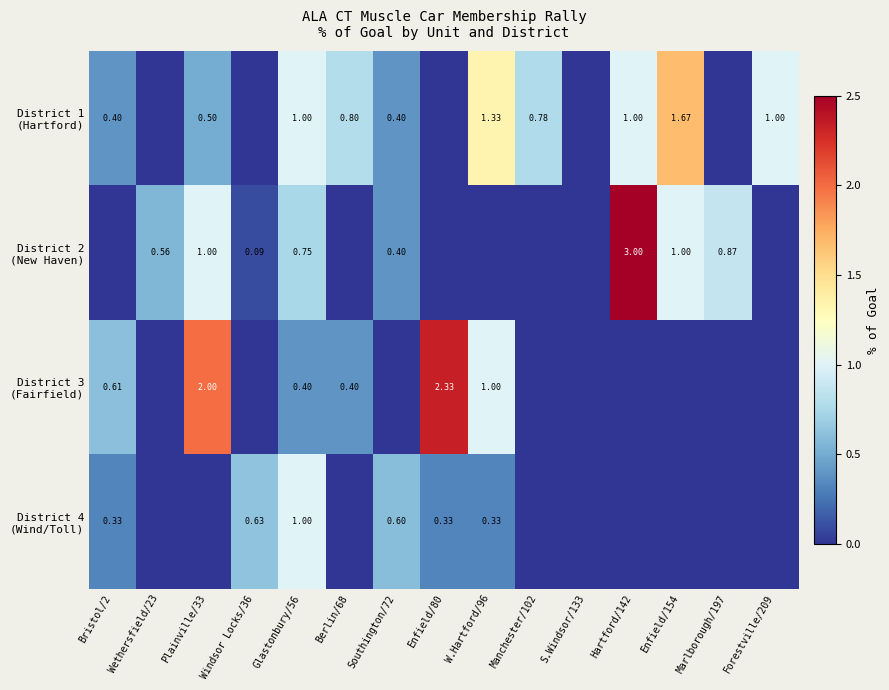

Which series has the largest total across all categories?

District 1 (Hartford)